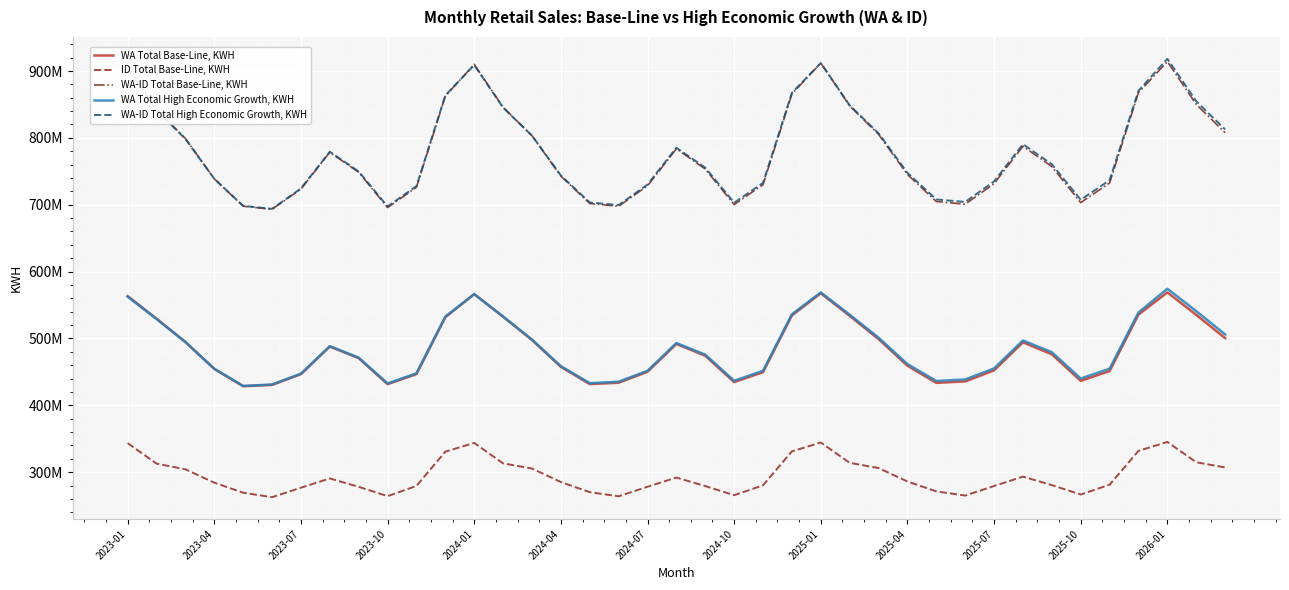

What is the average value of the WA-ID Total Base-Line, KWH series?

778014918.7